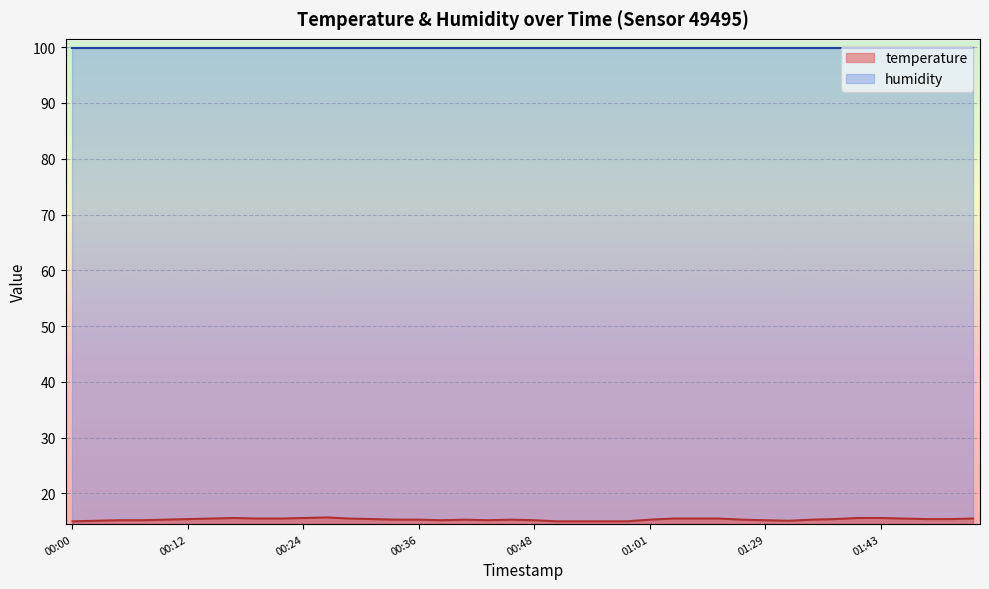

What is the label of the 9th point from the right?

01:32